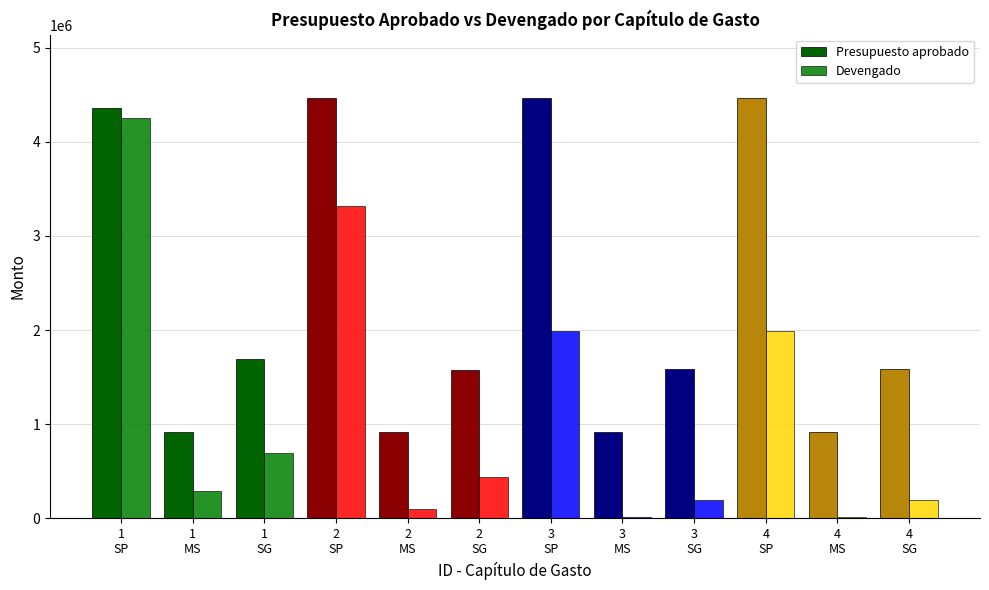

Is it true that Presupuesto aprobado equals 412900.5 at 2
MS?

False